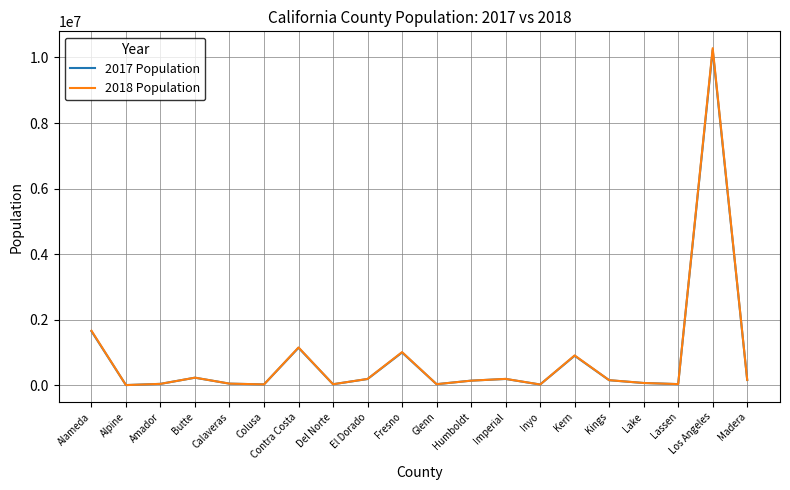

True or false: 2017 Population has a value of 226403 at Butte.

True